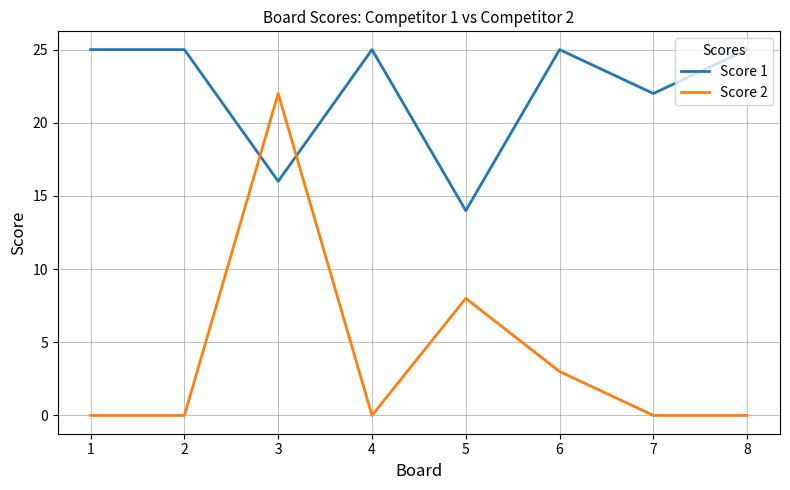

Is this an area chart (filled region under the line)?

No